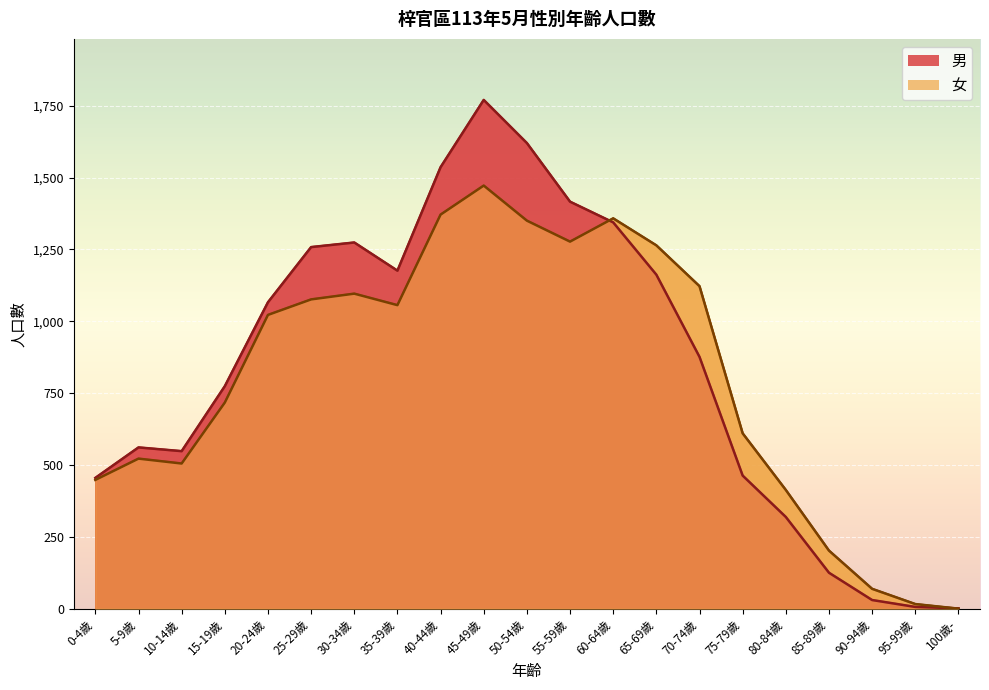

At how many categories does at least one series exceed 1618?

2